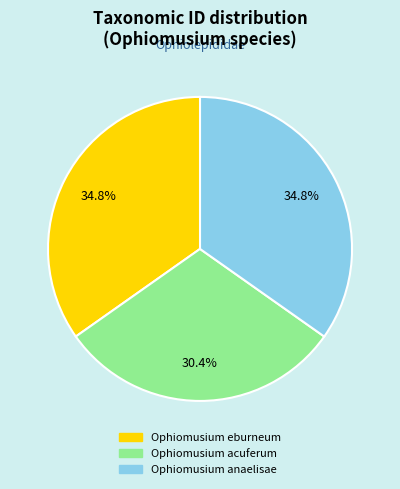

To the nearest percent, what is the combined percentage of Ophiomusium anaelisae and Ophiomusium eburneum?

70%